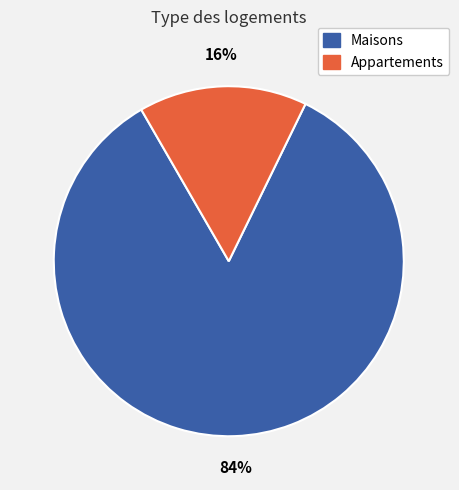

Is there a majority slice in this chart?

Yes